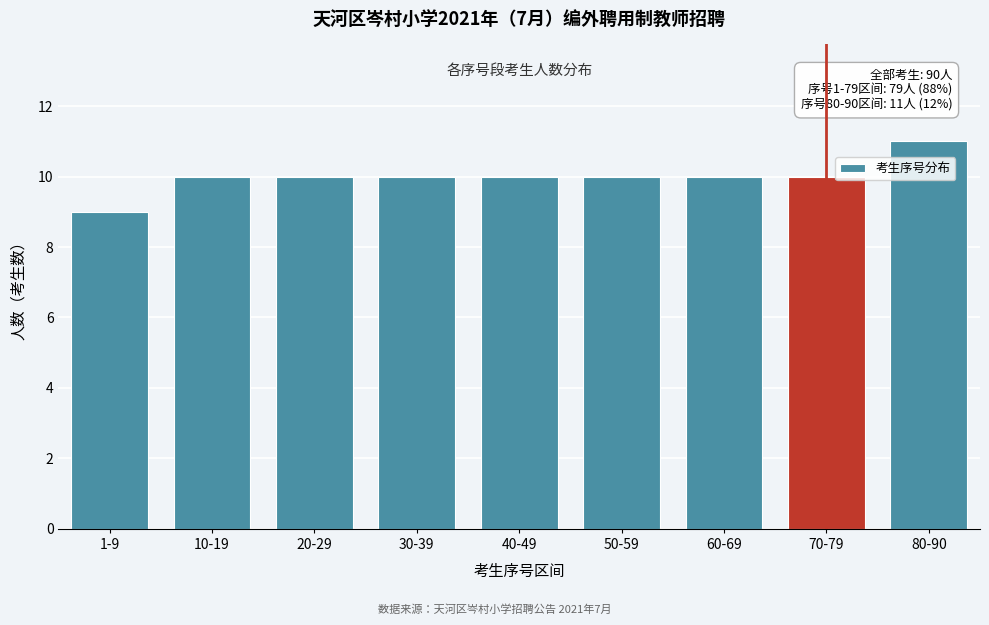

Reading left to right, extract all data points from this chart.

1-9=9	10-19=10	20-29=10	30-39=10	40-49=10	50-59=10	60-69=10	70-79=10	80-90=11